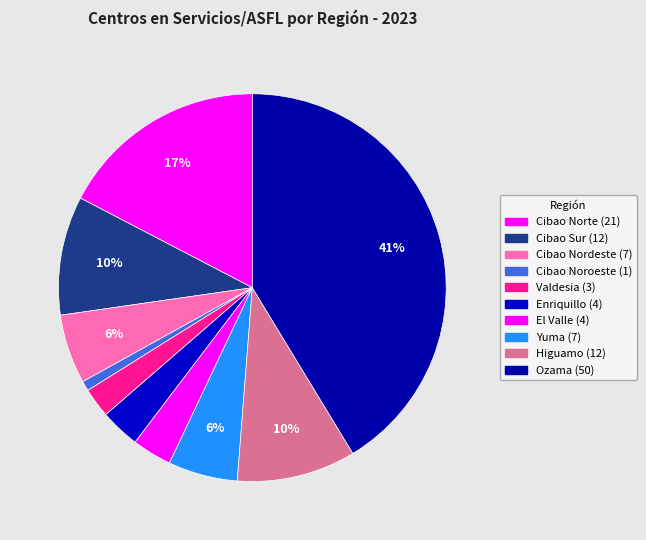

Rank the categories by value from lowest to highest.

Cibao Noroeste, Valdesia, Enriquillo, El Valle, Cibao Nordeste, Yuma, Cibao Sur, Higuamo, Cibao Norte, Ozama